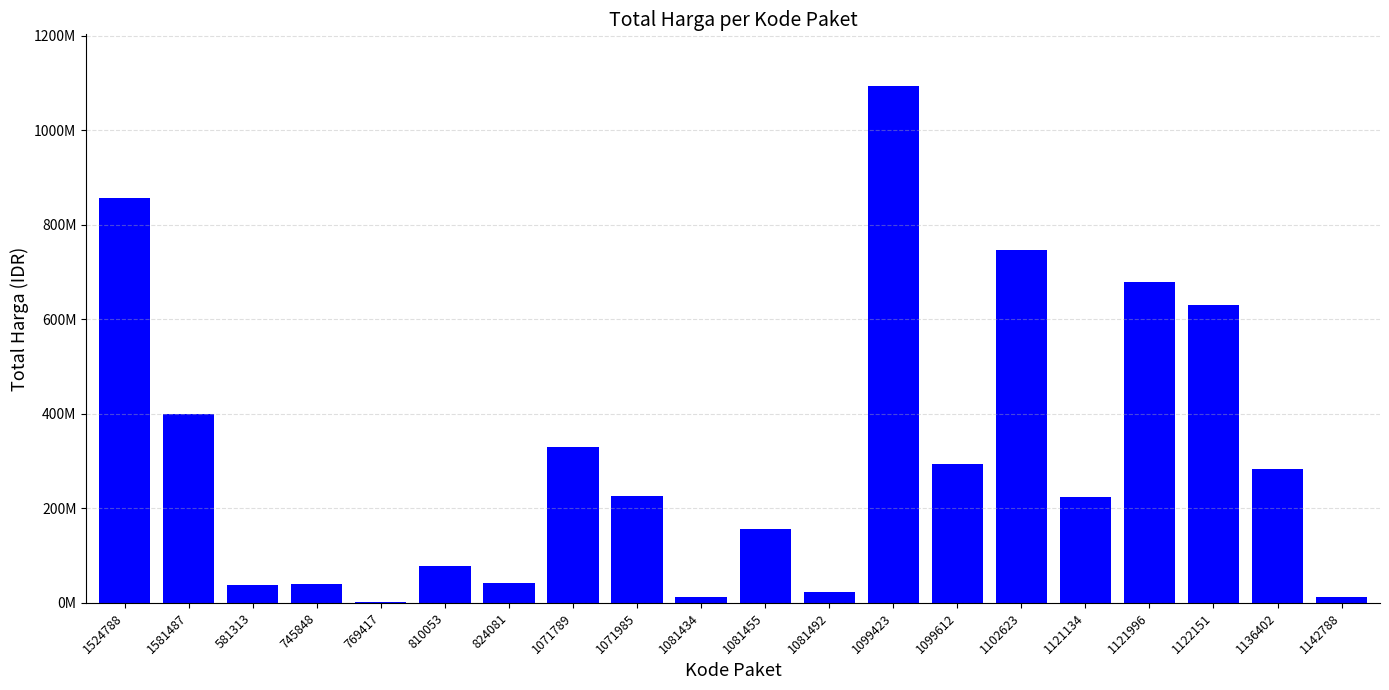

What is the smallest value displayed?

2679000